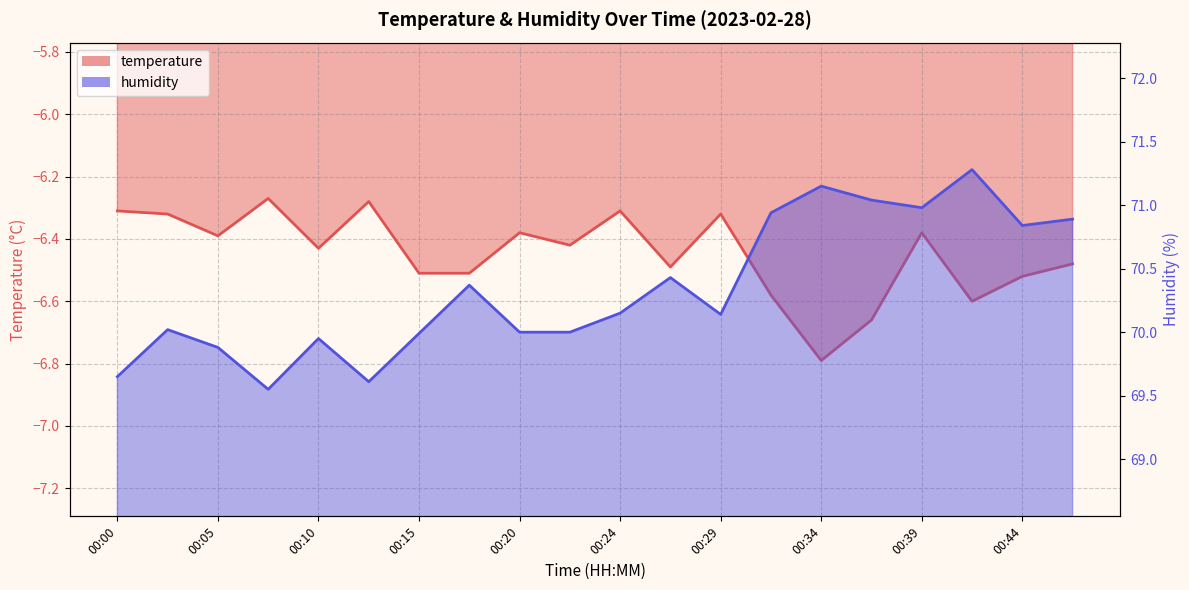

At how many categories does at least one series exceed -3?

20